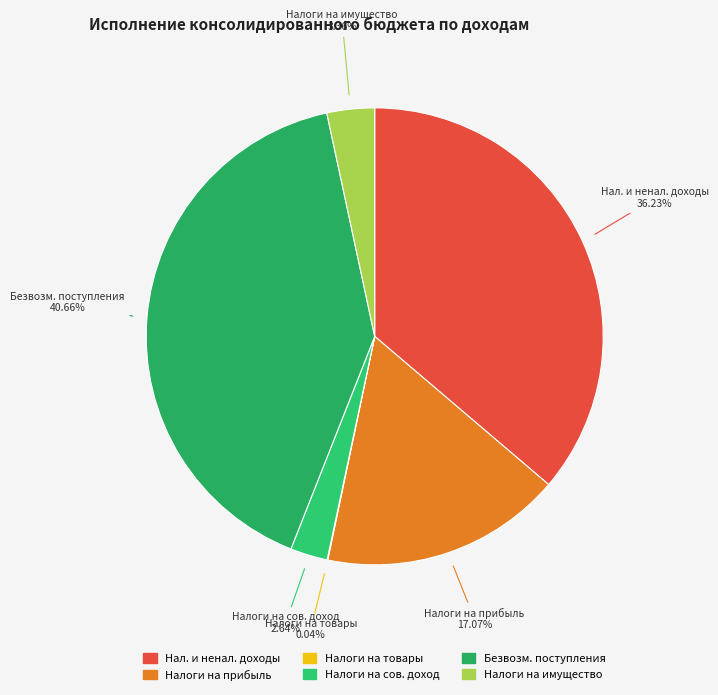

Is there a majority slice in this chart?

No